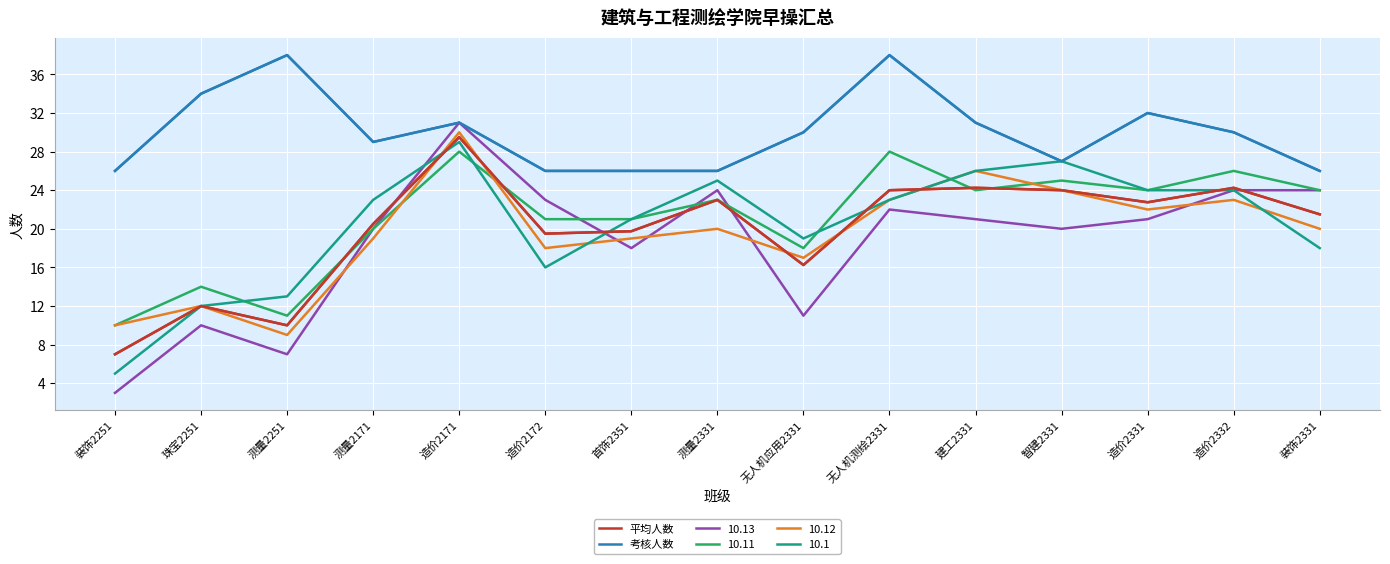

What is the difference between the highest and lowest values at 装饰2251?

23.0